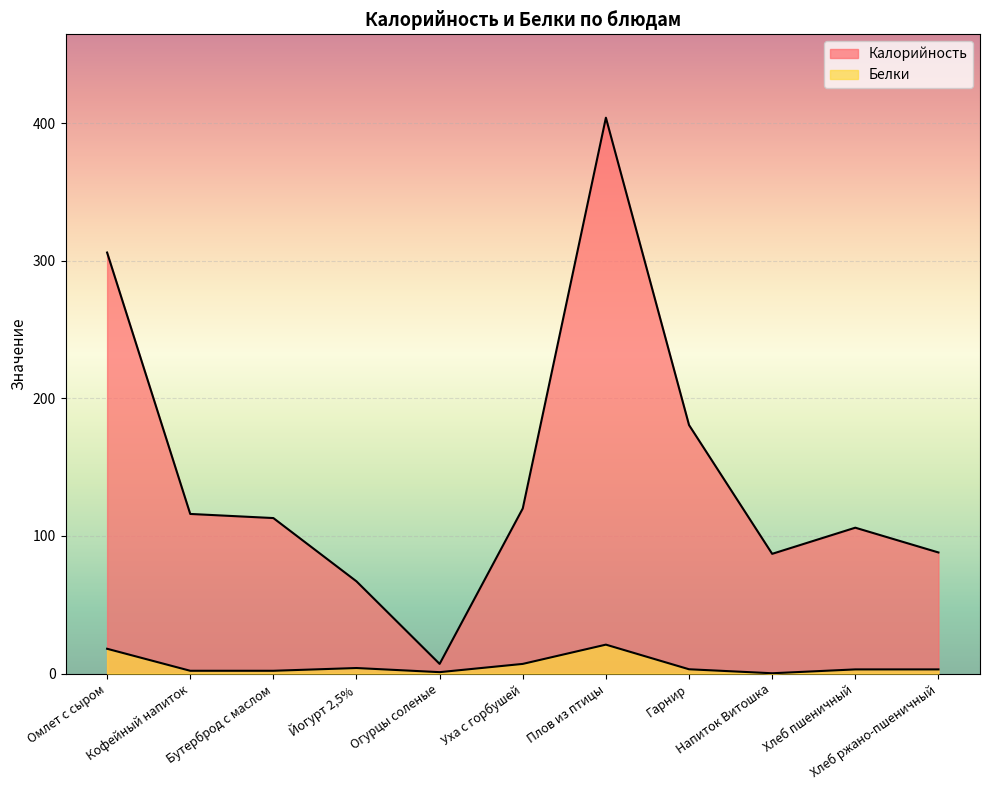

At which label does Белки first exceed 3?

Омлет с сыром